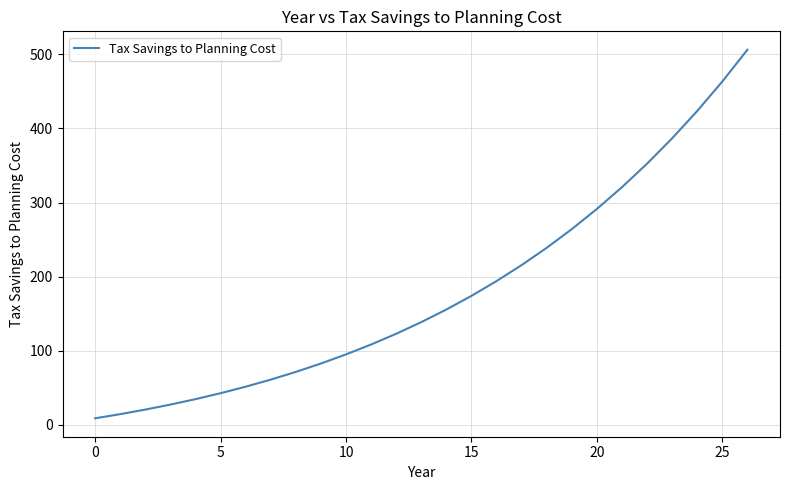

What is the greatest value displayed?

506.1